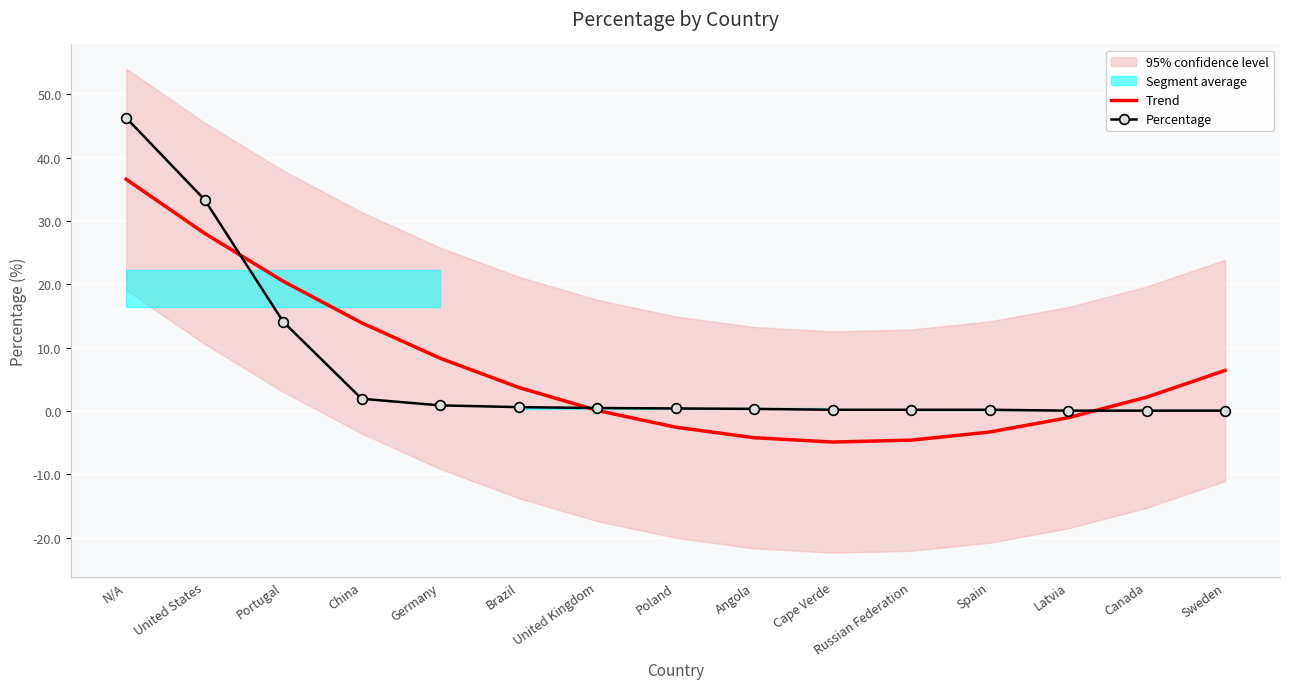

True or false: Trend has a value of 3.8 at Canada.

False